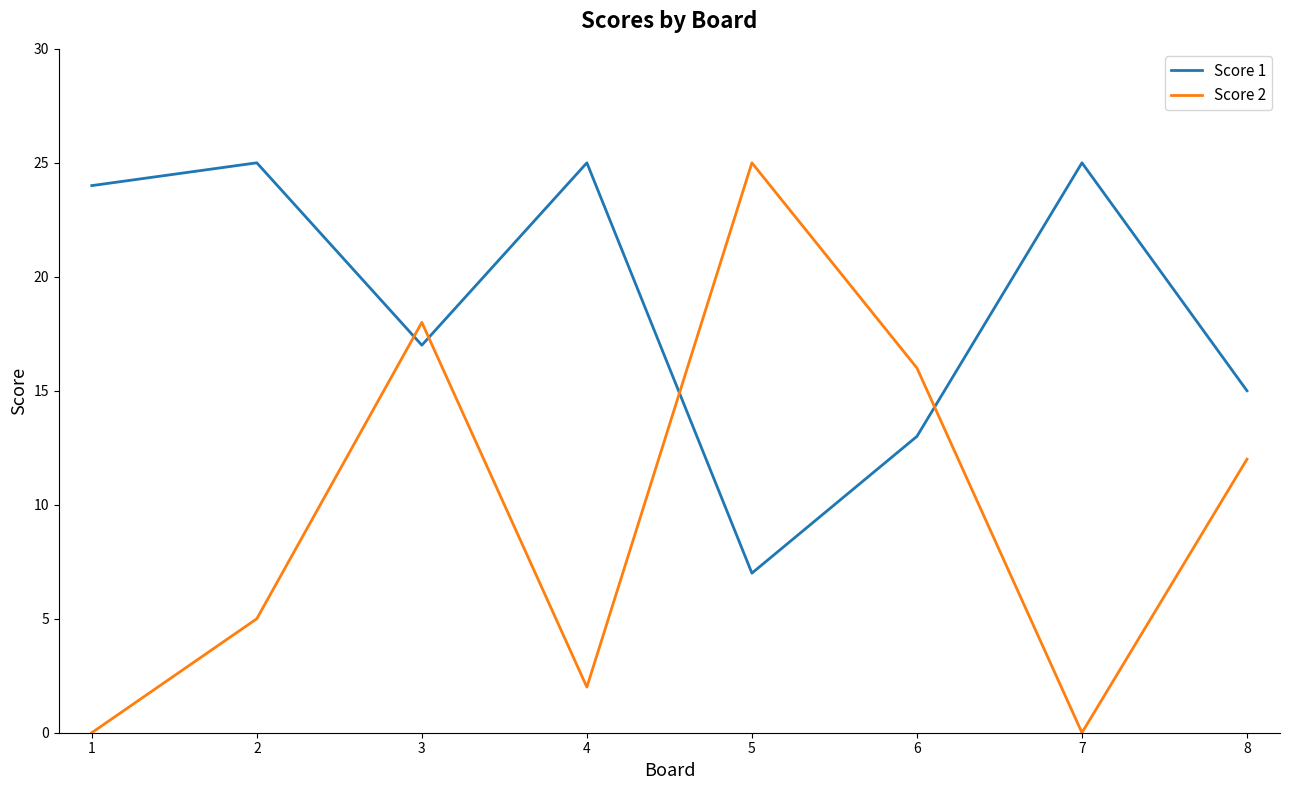

What is the maximum value shown in the chart?

25